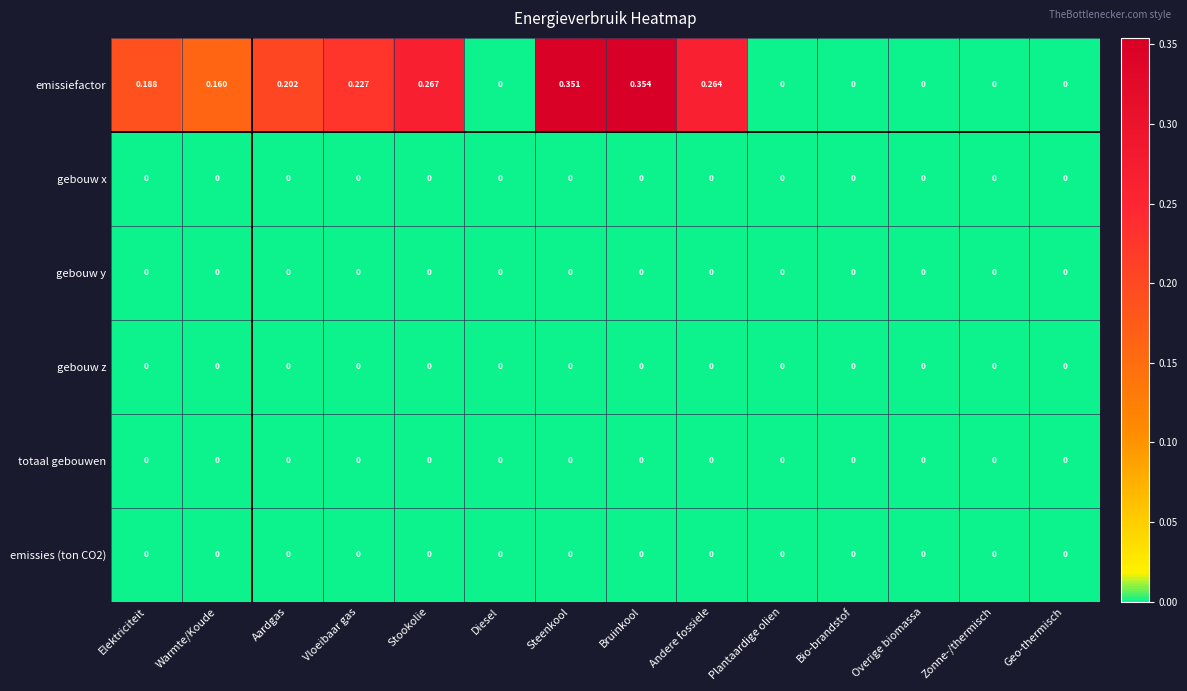

Which series changed the most between Elektriciteit and Overige biomassa?

emissiefactor